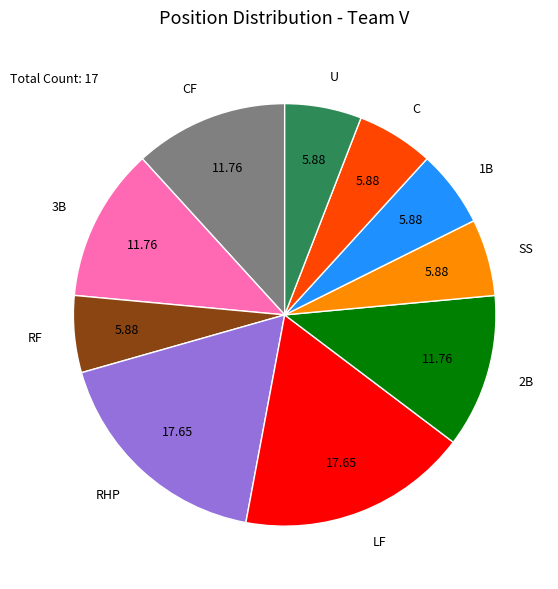

The LF slice represents 18% of the pie. True or false?

True